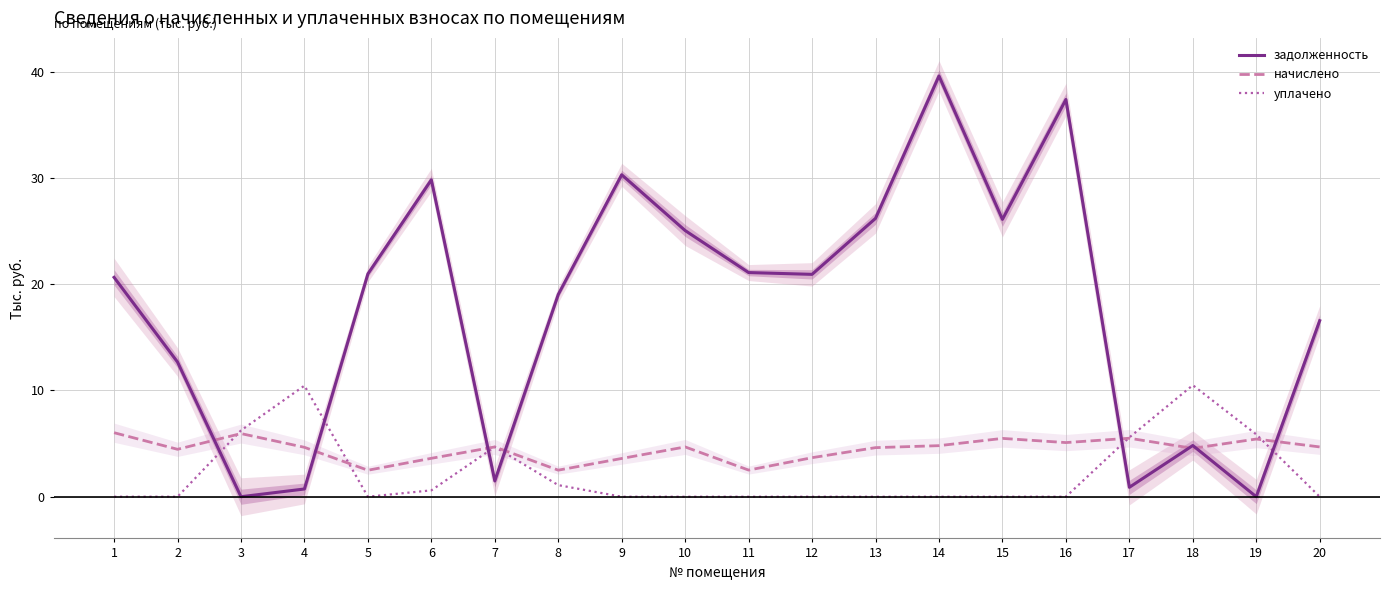

Where do начислено and уплачено first cross each other?

2 and 3